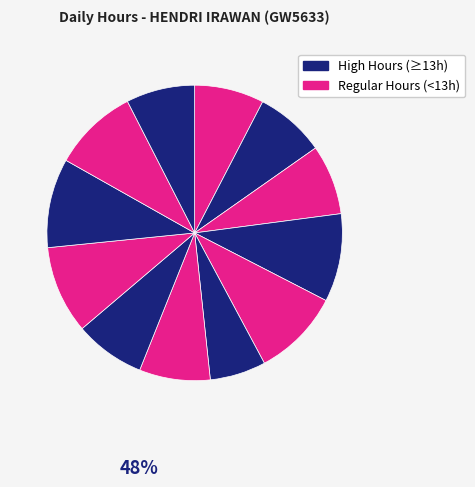

Count the number of slices in the pie.

12